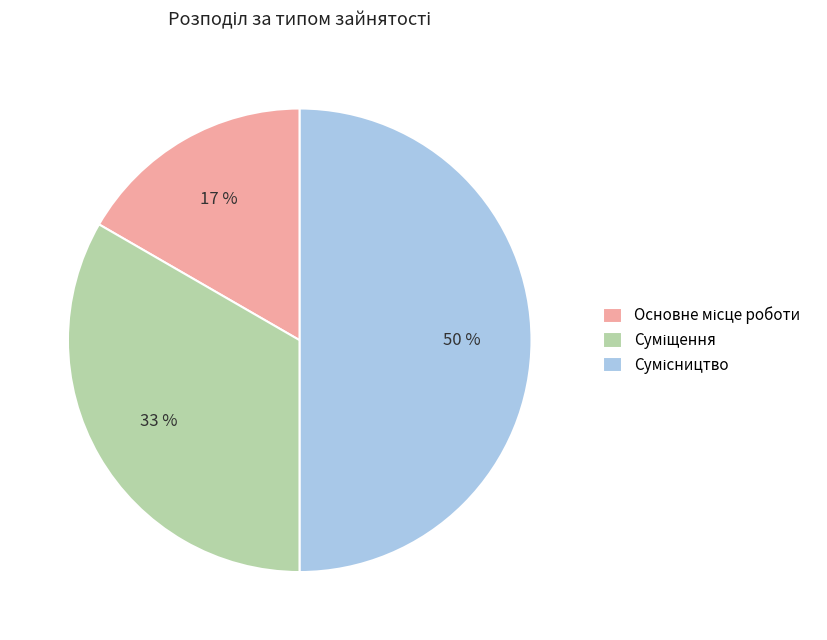

To the nearest percent, what is the average slice percentage?

33%